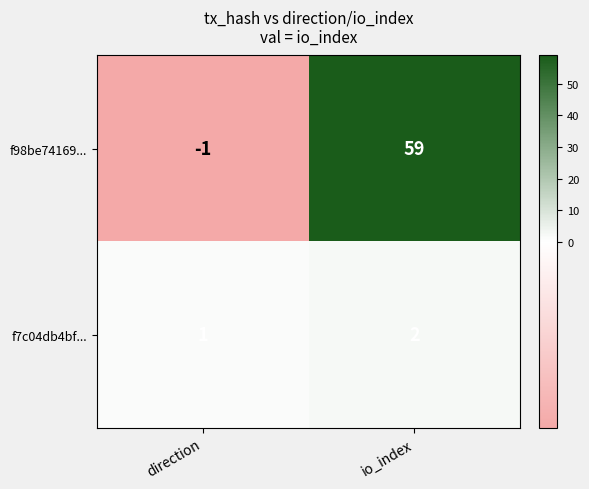

At which category does the chart reach its peak across all series?

io_index